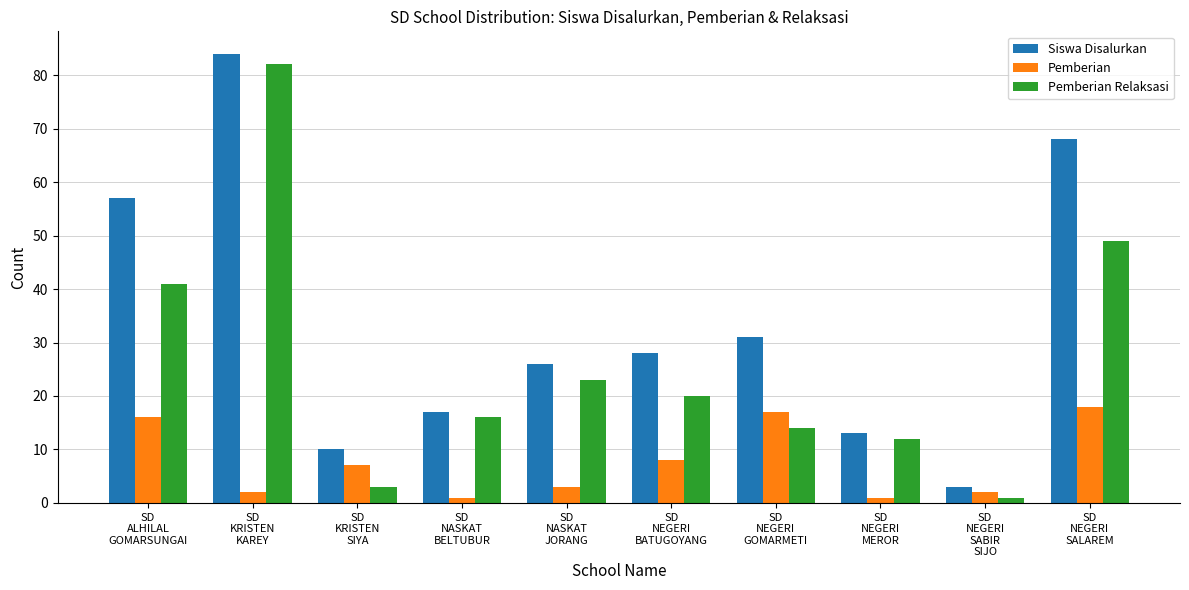

What is the label of the 7th bar from the right?

SD
NASKAT
BELTUBUR